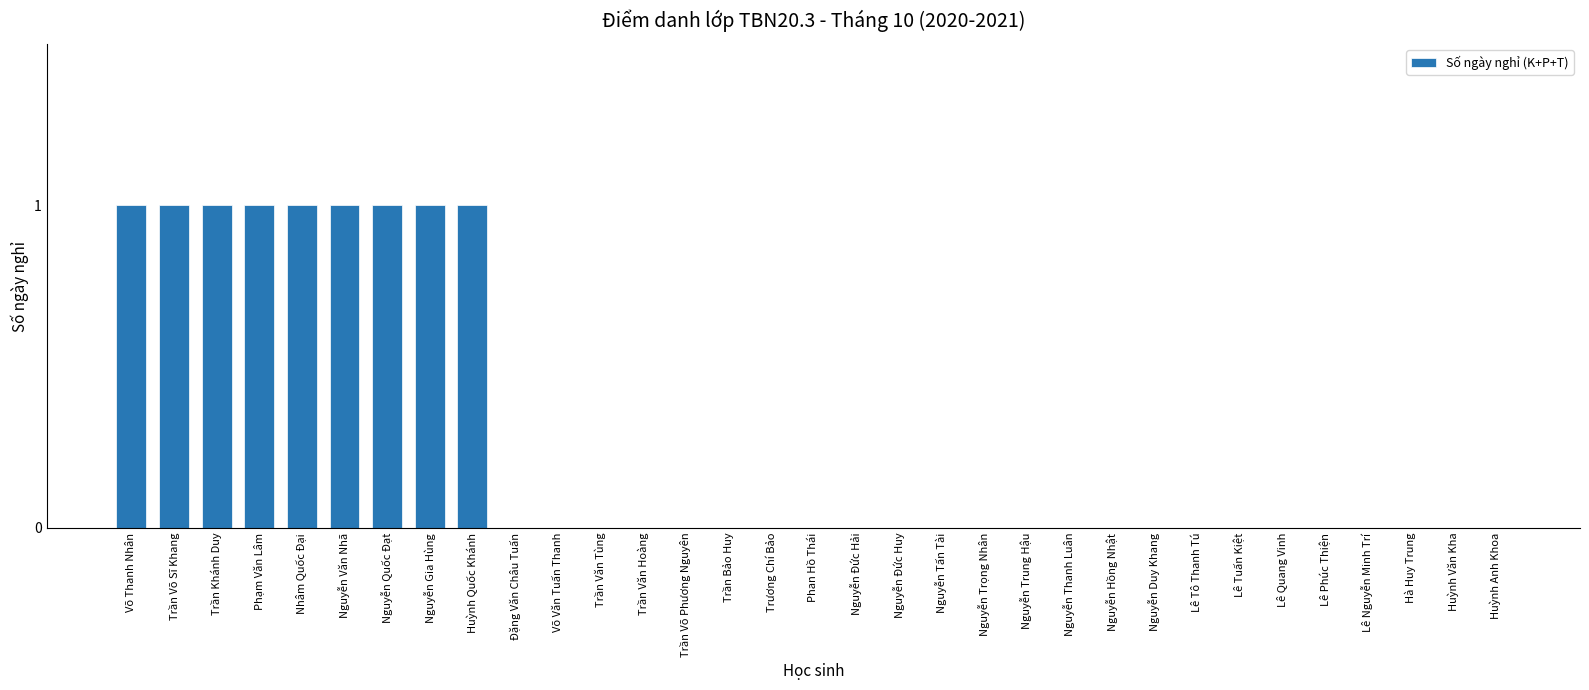

What is the sum of all values?

9